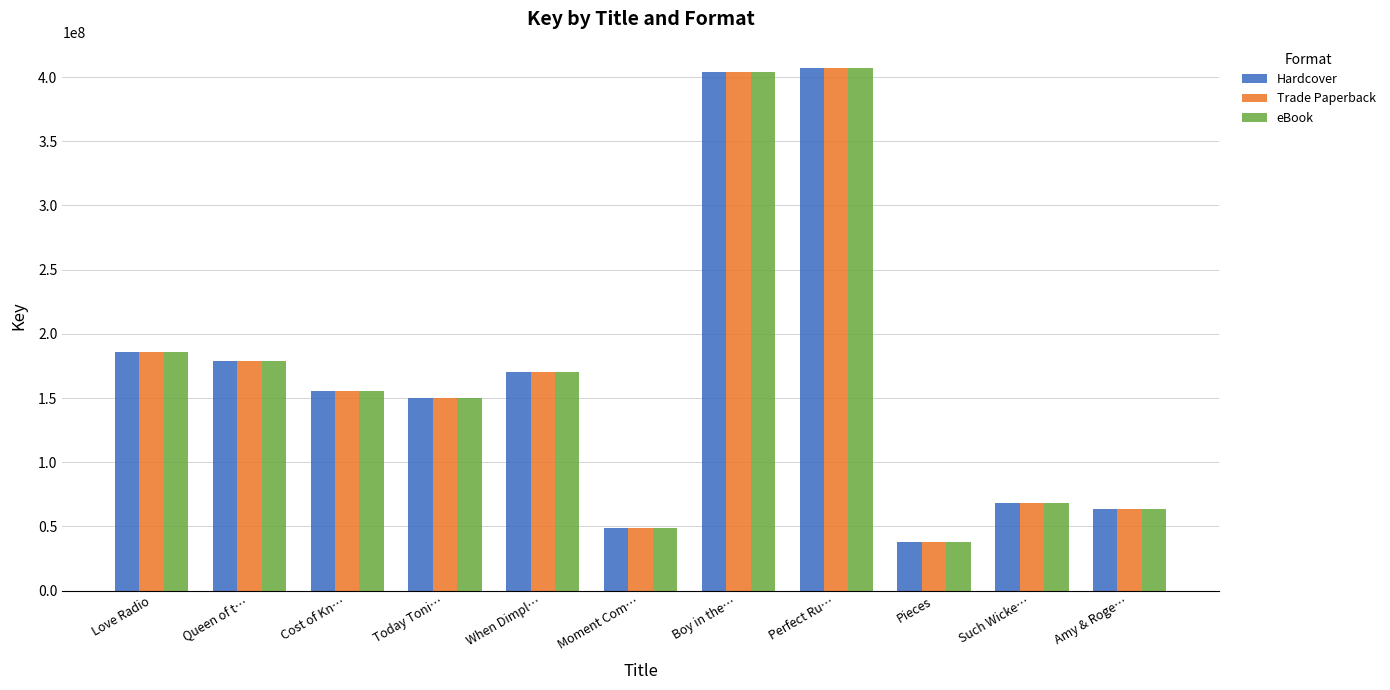

How many series are shown in this chart?

3